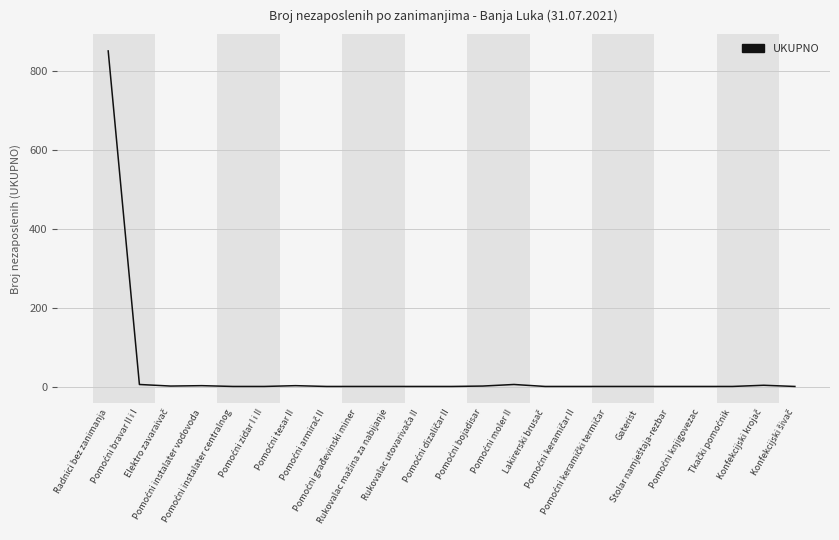

What is the difference between the maximum and minimum values?

851